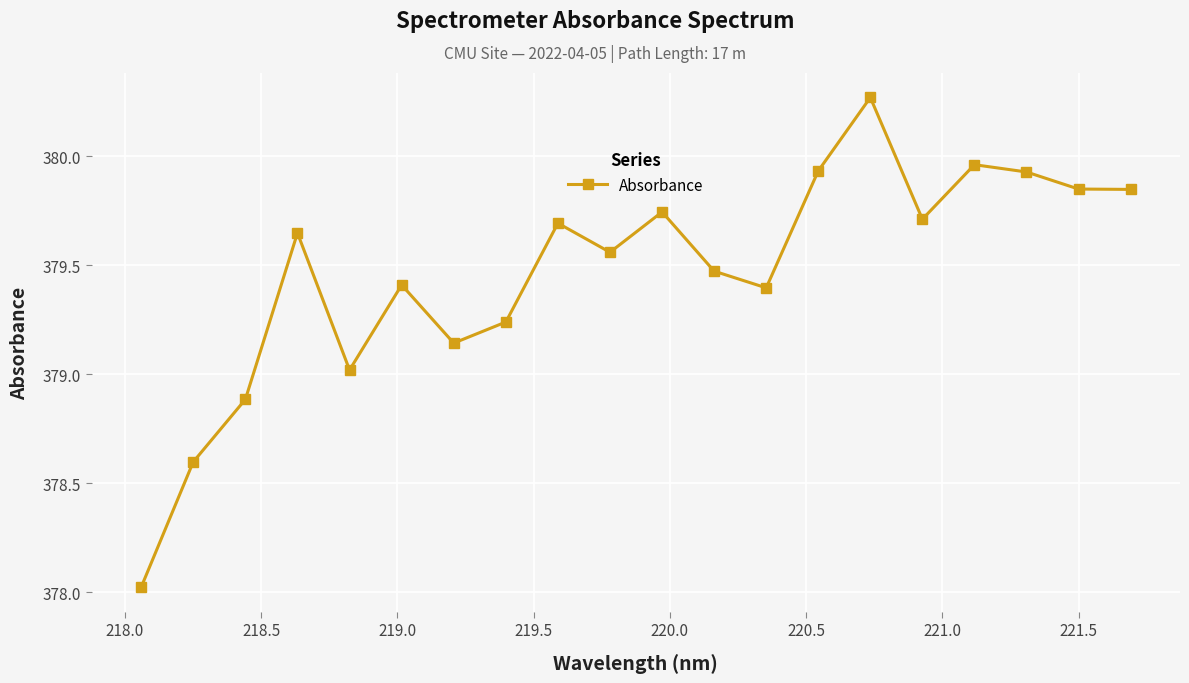

What is the value of the 6th point from the left?

379.4